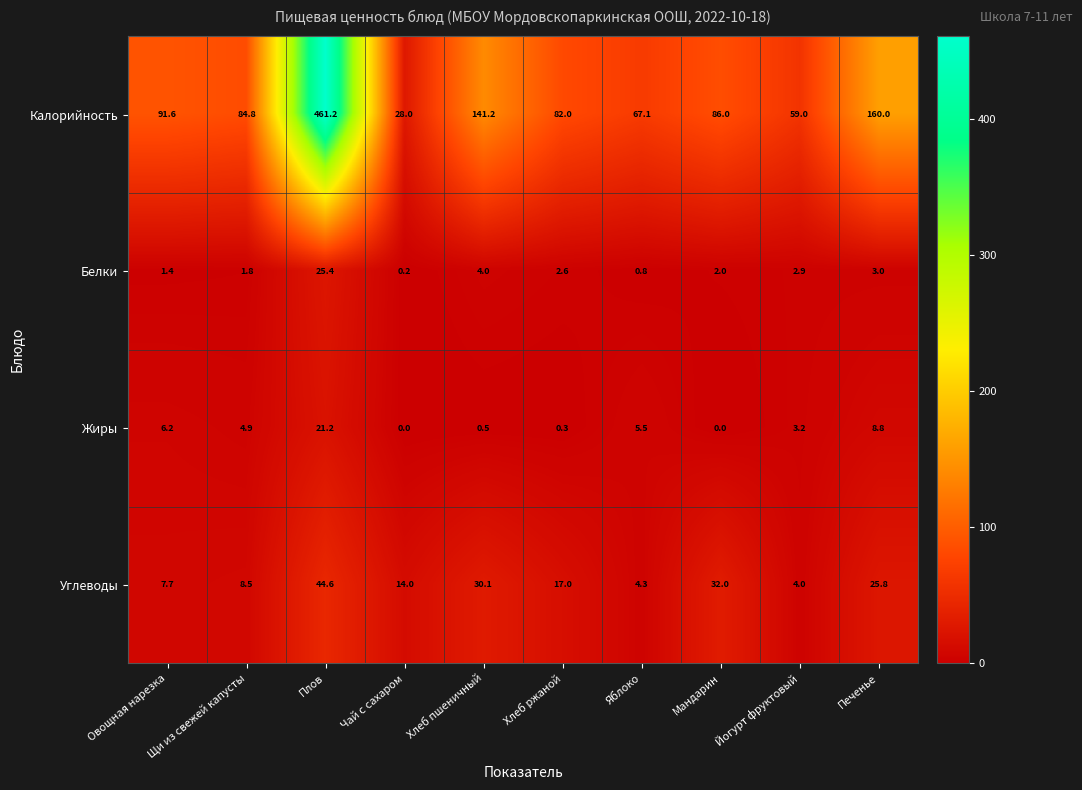

Which label corresponds to the largest value in the chart?

Плов